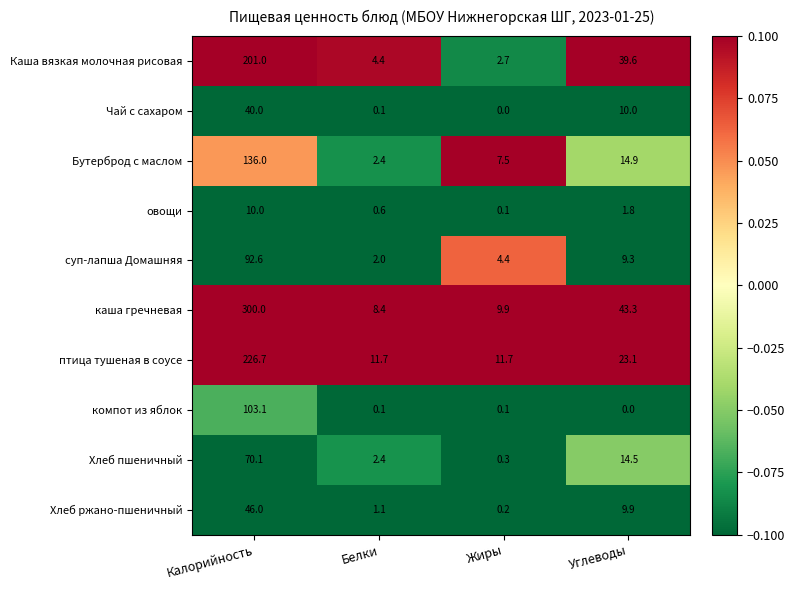

The value of каша гречневая at Углеводы is 43.3. True or false?

True